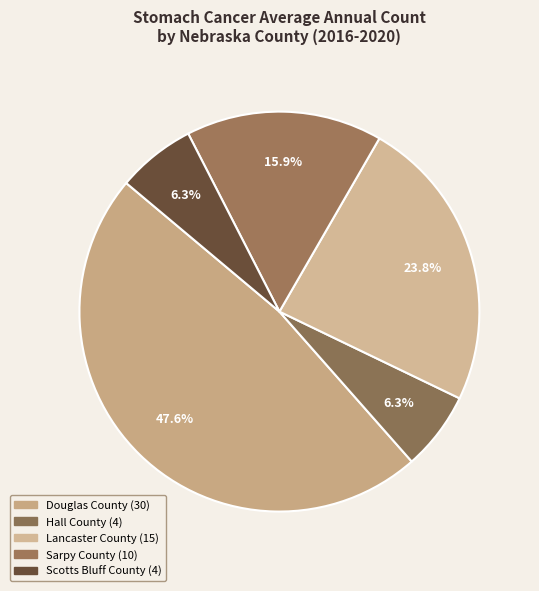

What is the ratio of the value at Hall County to the value at Scotts Bluff County?

1.0